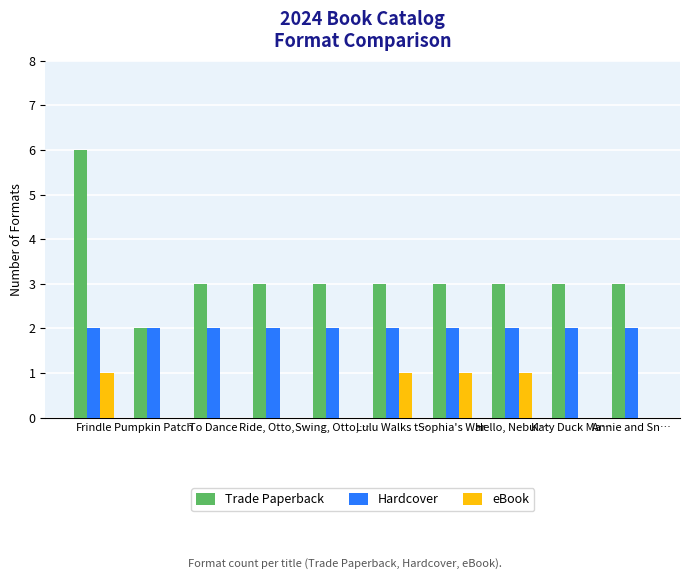

What value does the Trade Paperback series have at Frindle?

6